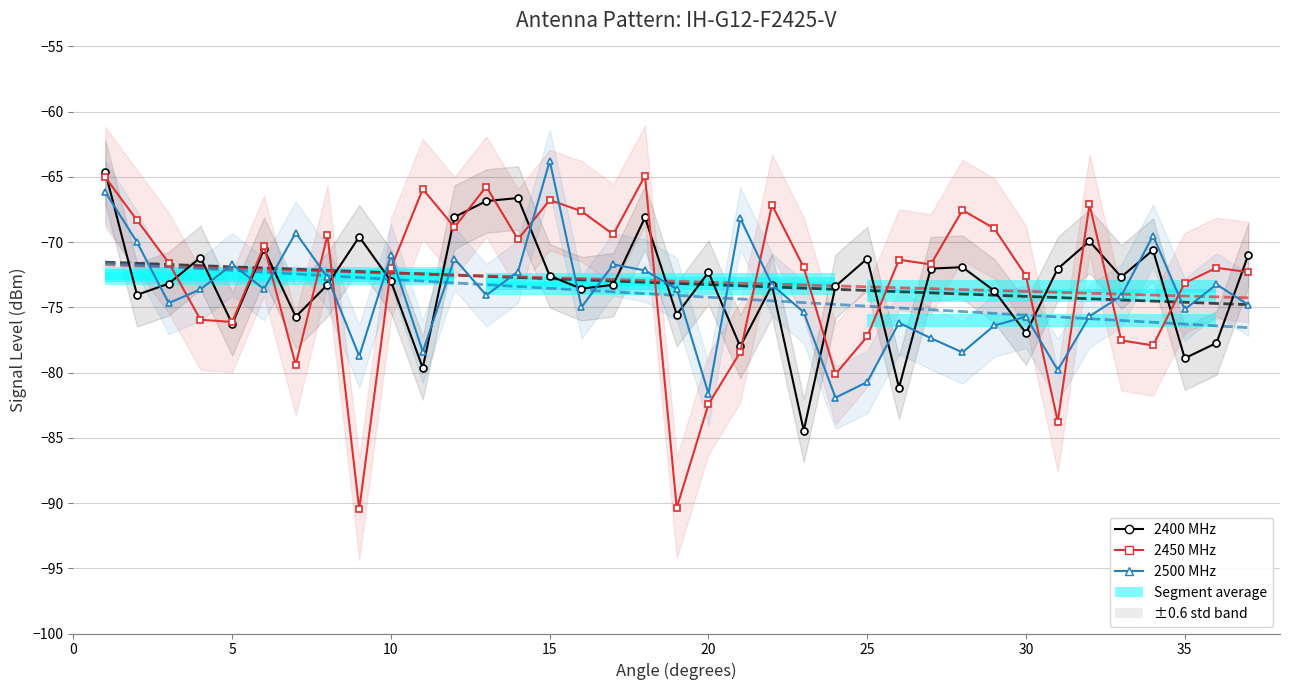

True or false: 2400 MHz has more than 1 interior local peaks.

True